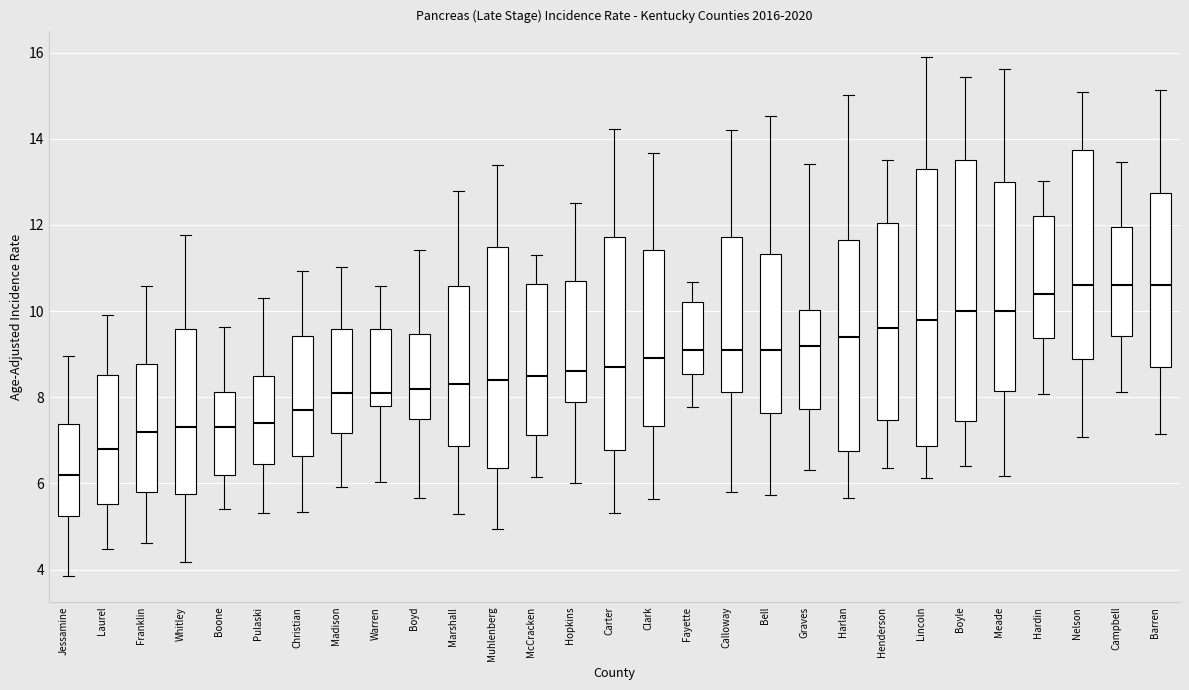

Which box's median line is the lowest?

Jessamine